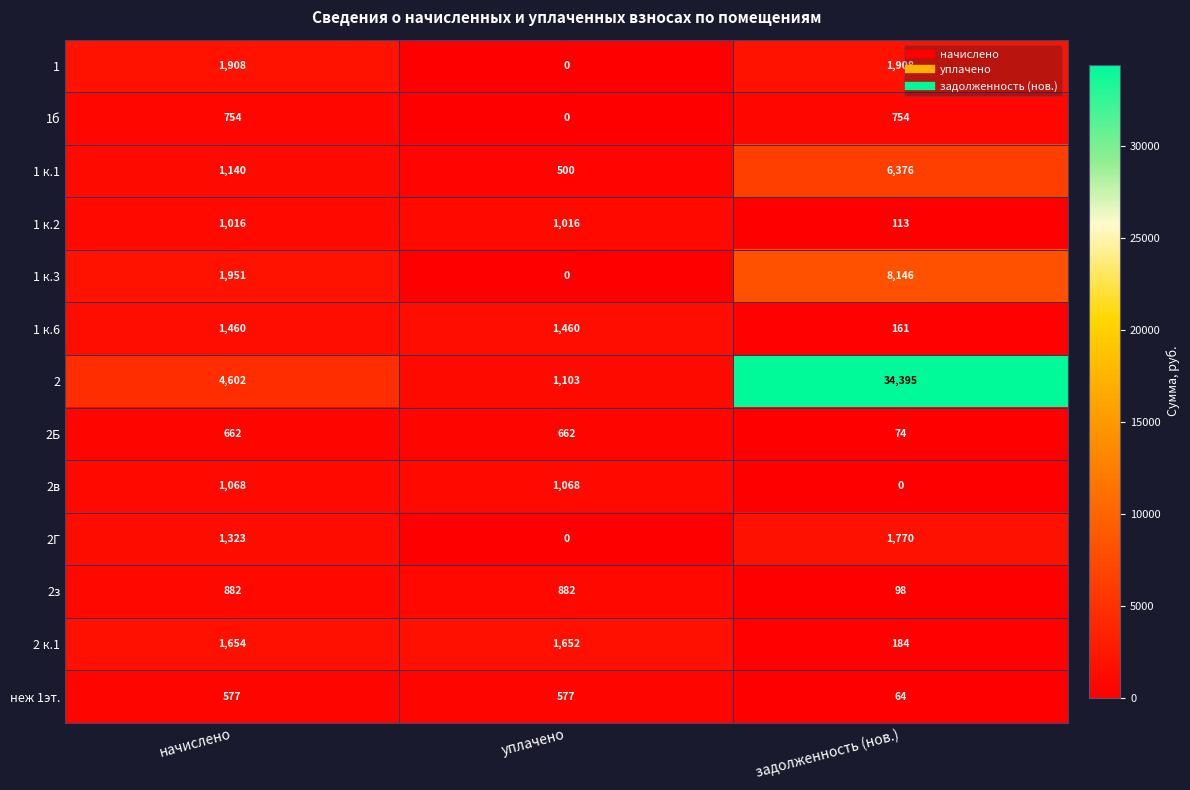

How many 2Г values are between 0 and 1770?

3